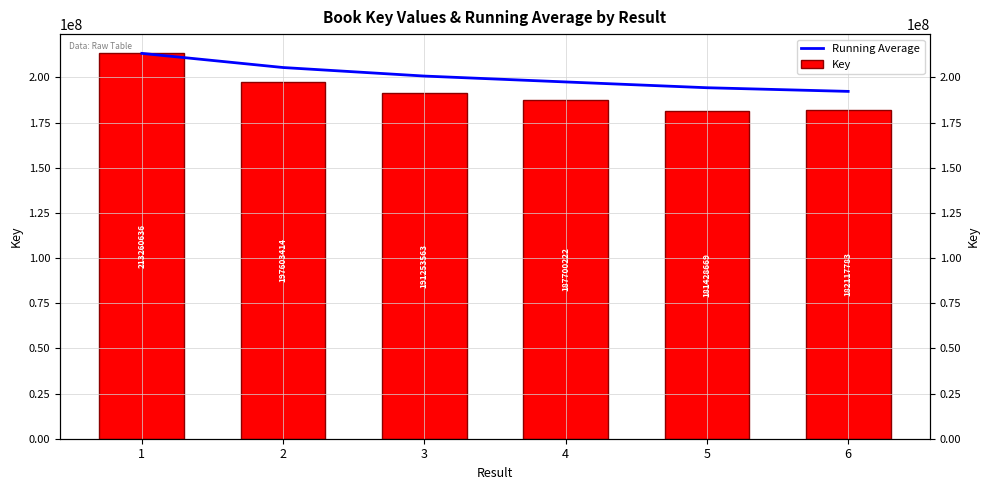

Reading left to right, extract all data points from this chart.

Running Average: 1=213260636.0	2=205432025.0	3=200705871.0	4=197454458.8	5=194249300.8	6=192227381.2
Key: 1=213260636.0	2=197603414.0	3=191253563.0	4=187700222.0	5=181428669.0	6=182117783.0